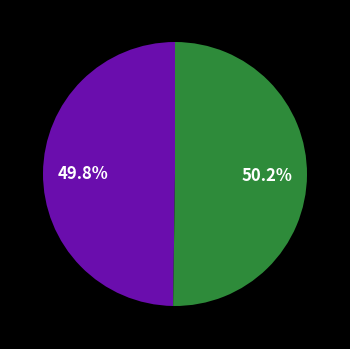

To the nearest percent, what is the average slice percentage?

50%